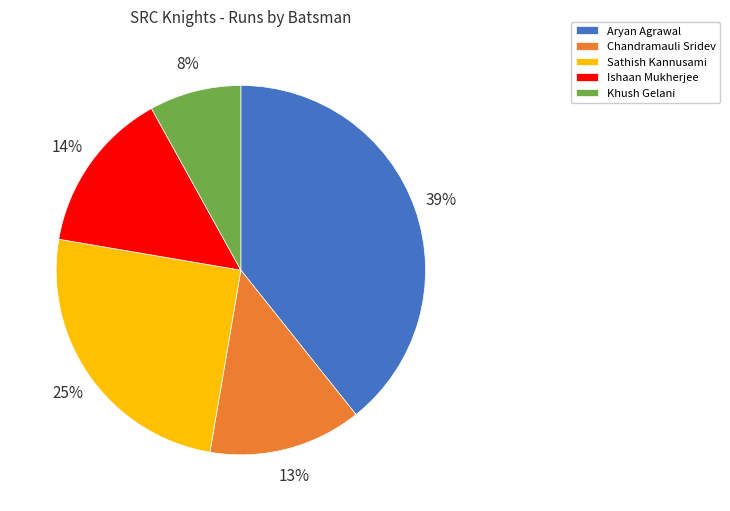

What percentage is the Khush Gelani slice, to the nearest percent?

8%